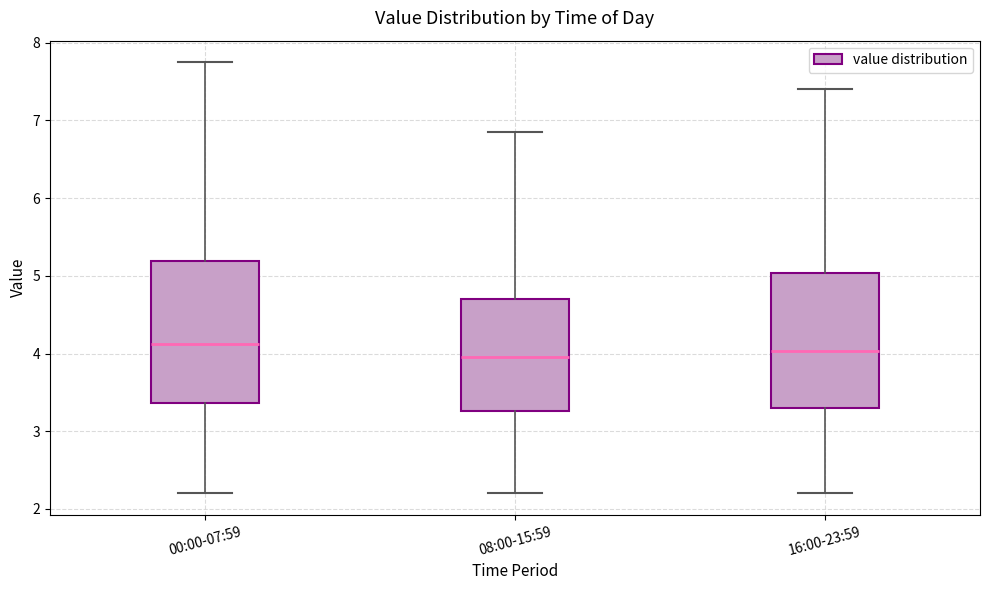

Reading left to right, read every box against the y-axis: the position of its median line, the range the box covers, and the ends of its whiskers. The values are not printed on the chart, so give them approximately, as read against the axis.

00:00-07:59: median 4.1, box 3.4 to 5.2, whiskers 2.2 to 7.8
08:00-15:59: median 4.0, box 3.3 to 4.7, whiskers 2.2 to 6.9
16:00-23:59: median 4.0, box 3.3 to 5.0, whiskers 2.2 to 7.4